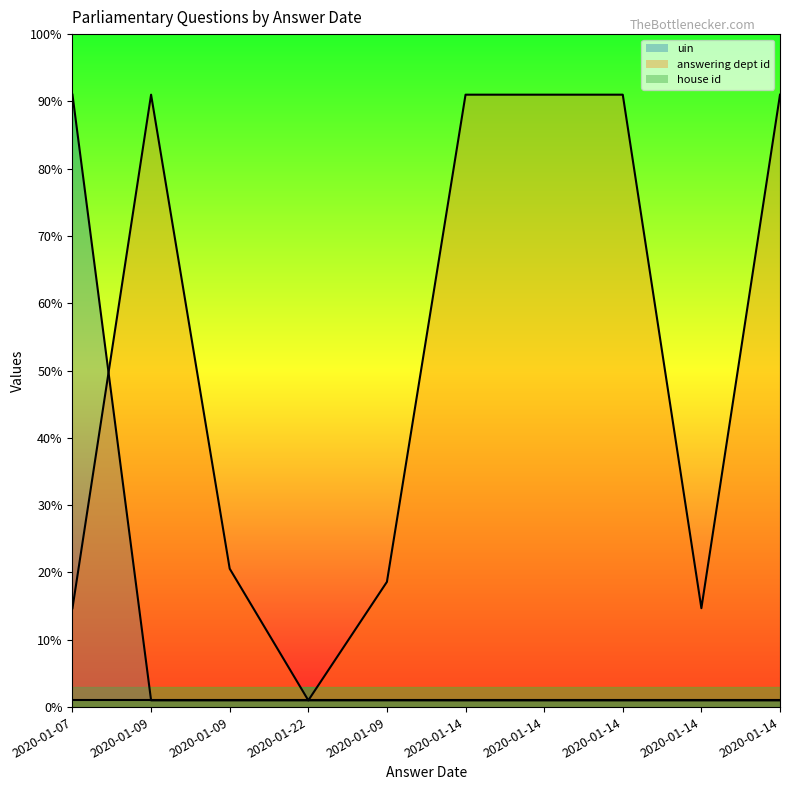

Does the chart display data point markers on the line(s)?

No